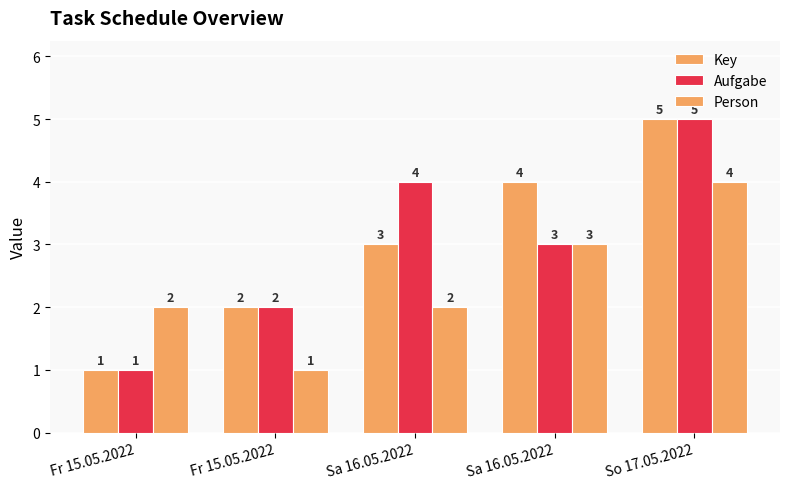

Are the bars horizontal?

No